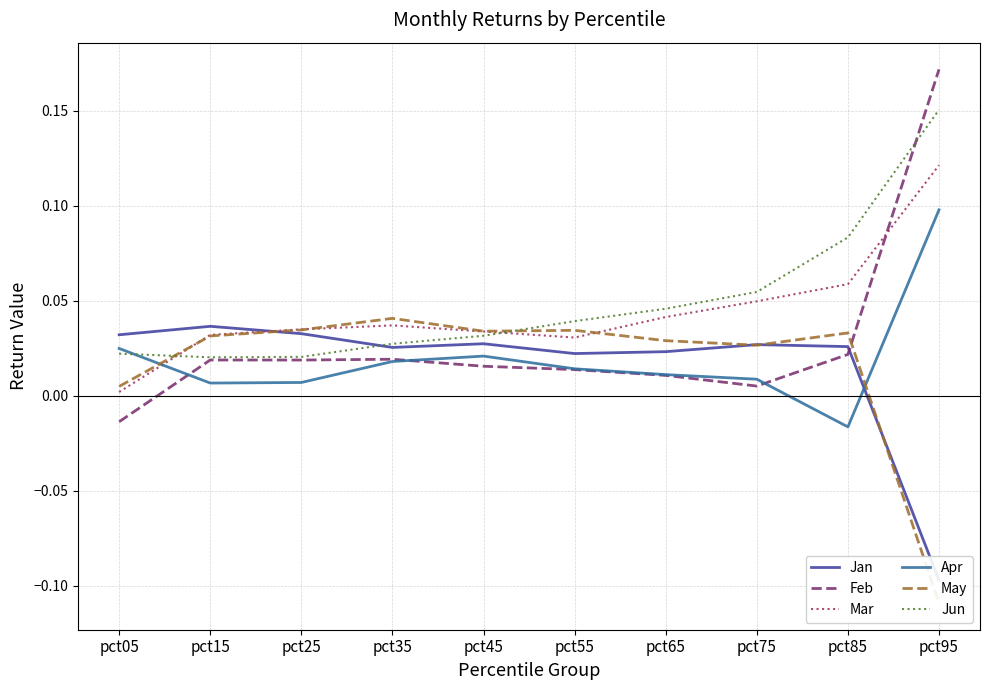

Is it true that May equals 0.0 at pct65?

False